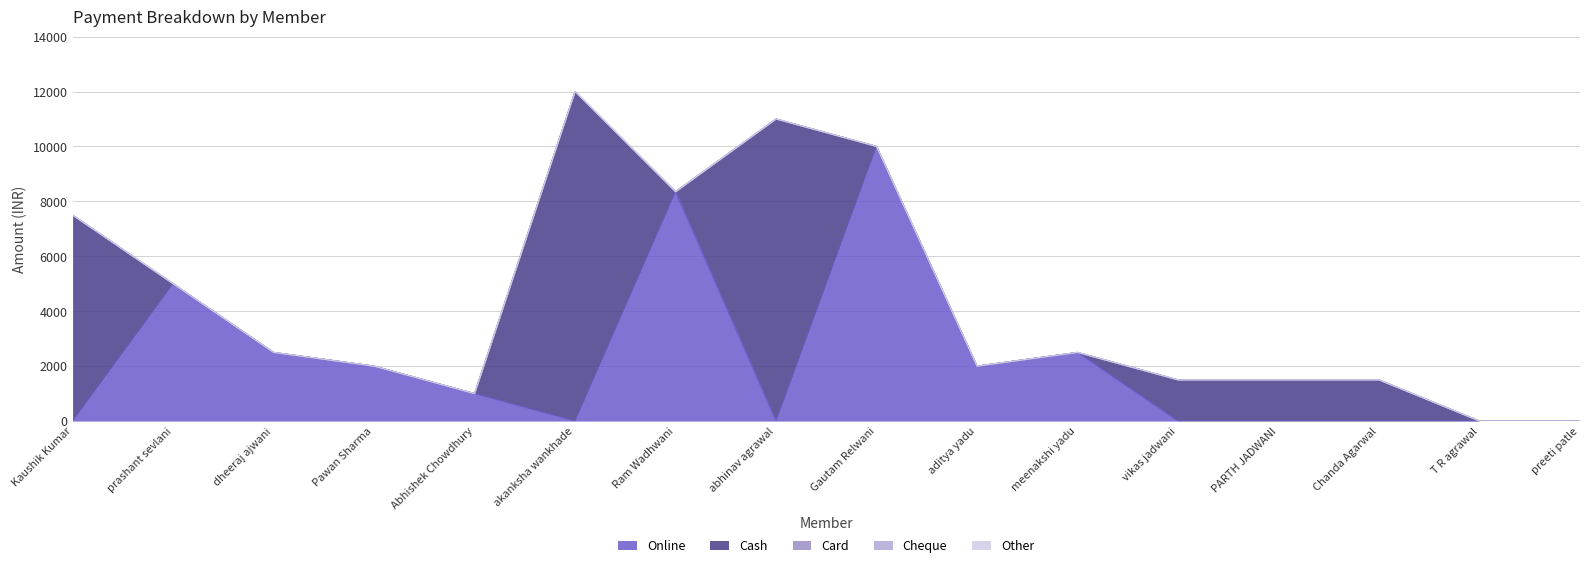

Which category has the lowest value across all series?

Kaushik Kumar